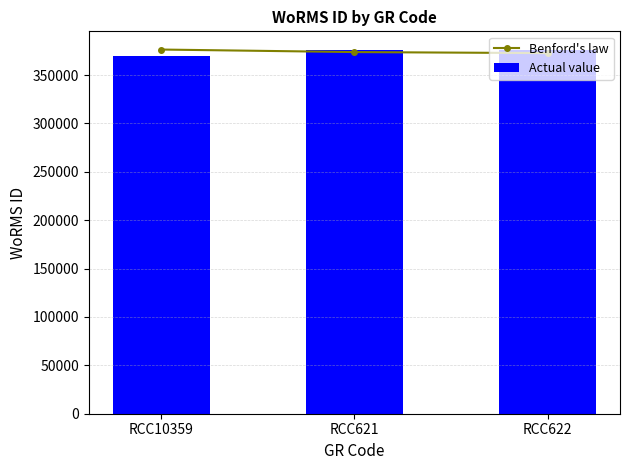

Does the chart contain any negative values?

No